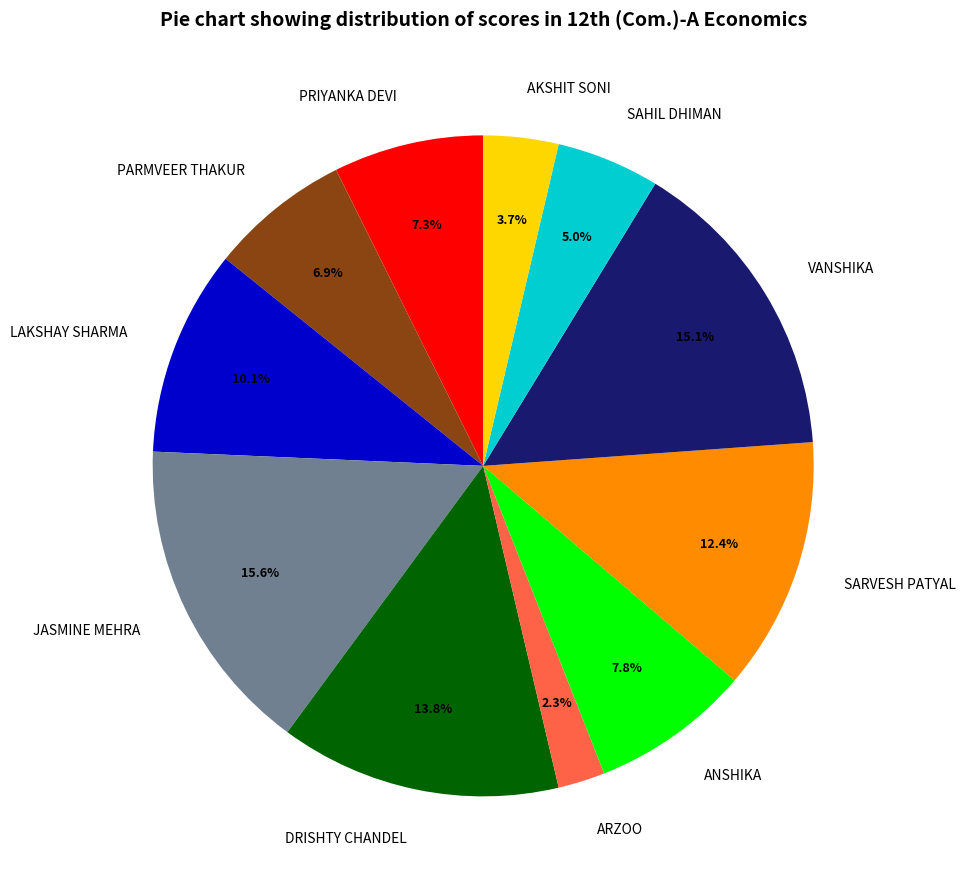

What percentage is the SARVESH PATYAL slice, to the nearest percent?

12%